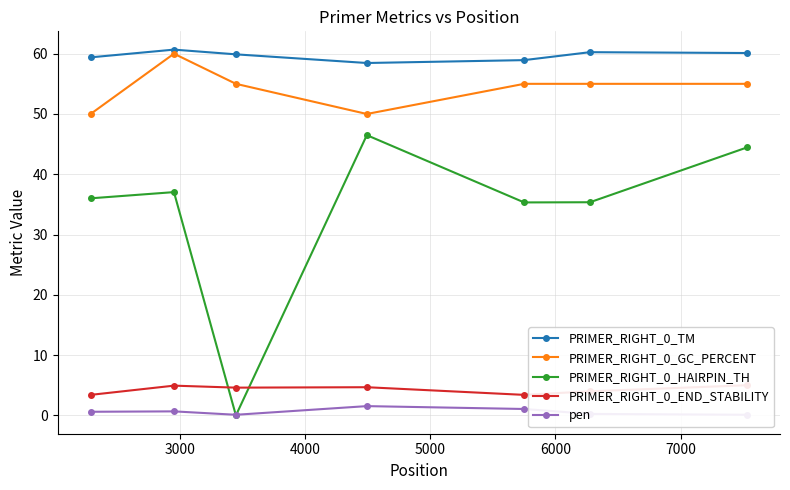

True or false: PRIMER_RIGHT_0_GC_PERCENT and pen intersect in this chart.

False